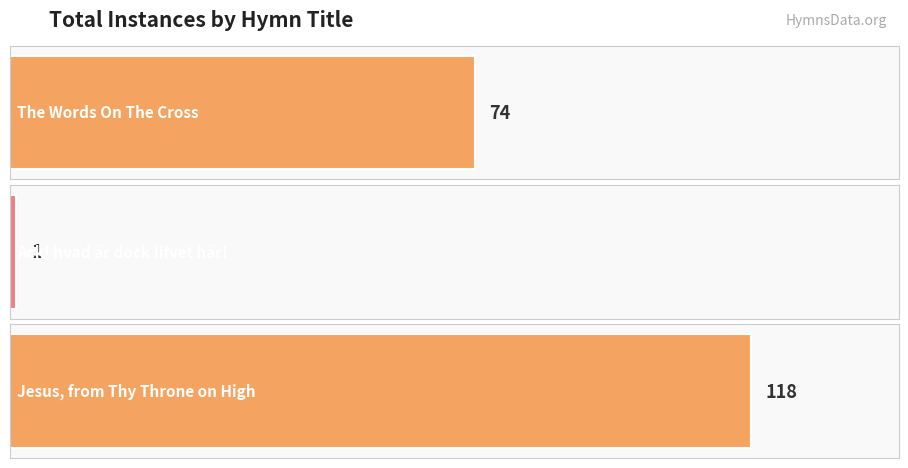

What is the approximate value at The Words On The Cross, to the nearest 50?

50